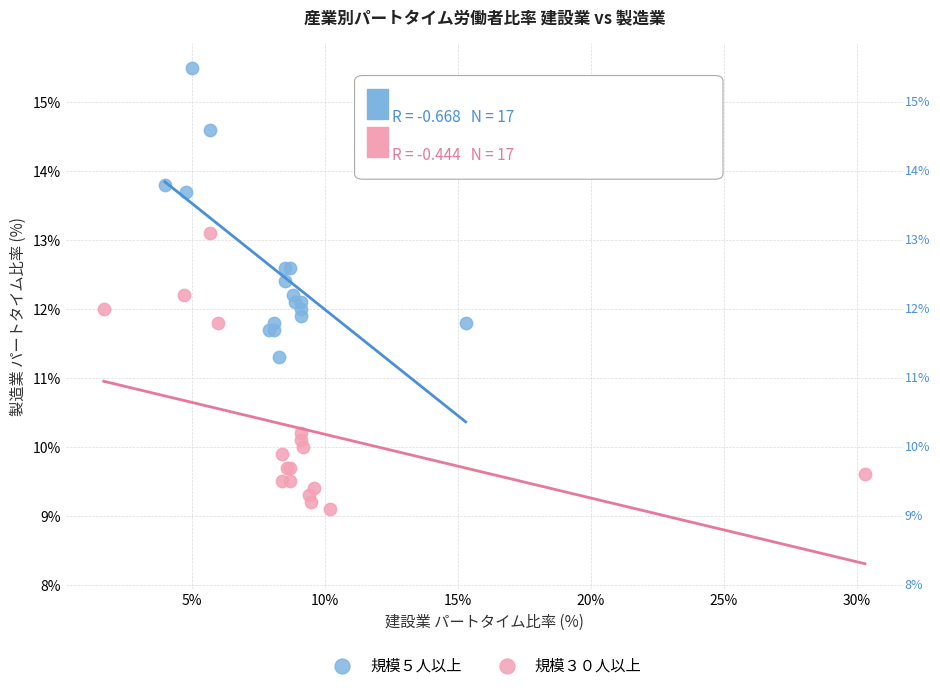

Which series contains the lowest Y value?

規模３０人以上